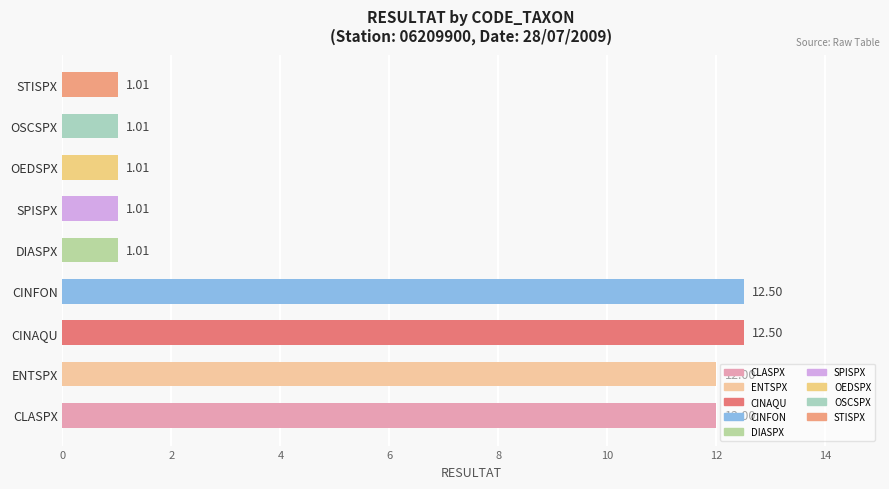

What is the difference between the values at DIASPX and CINFON?

11.5